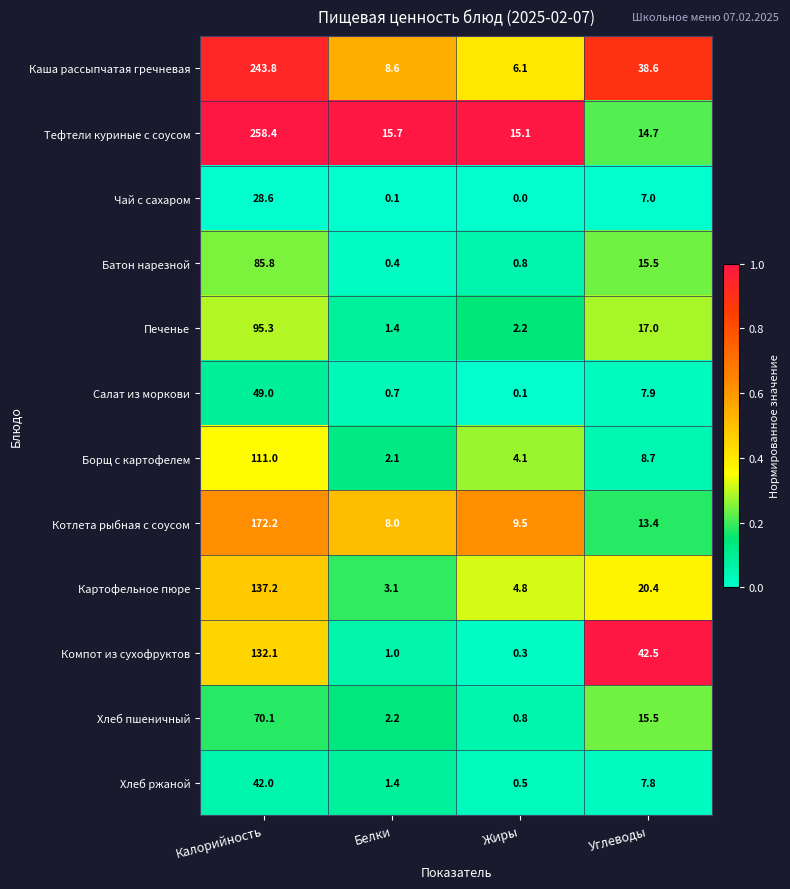

At which label does Батон нарезной reach its minimum?

Белки